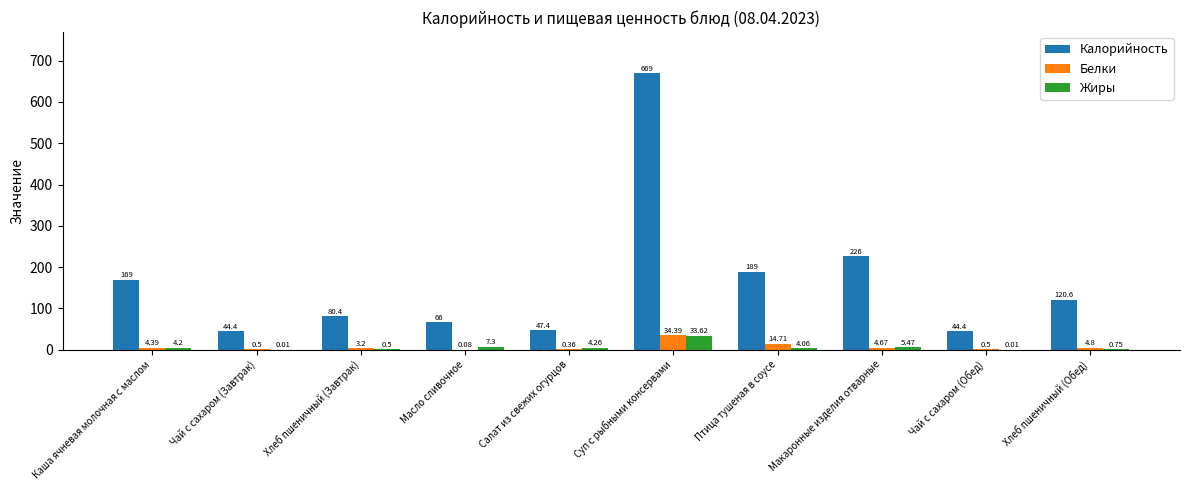

What is the total value across all series at Хлеб пшеничный (Завтрак)?

84.1